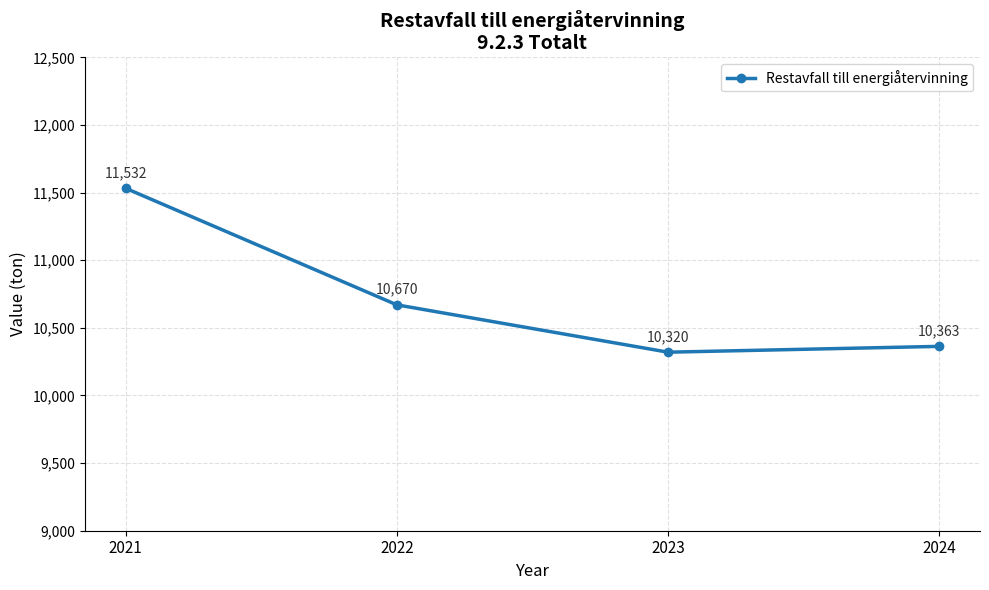

Reading left to right, what are all the values shown in this chart?

11532	10670	10320	10363